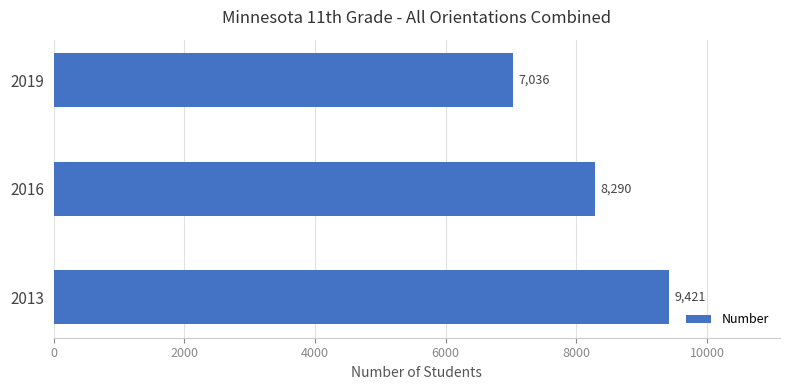

Reading top to bottom, transcribe all the data shown in this chart.

2019=7036	2016=8290	2013=9421